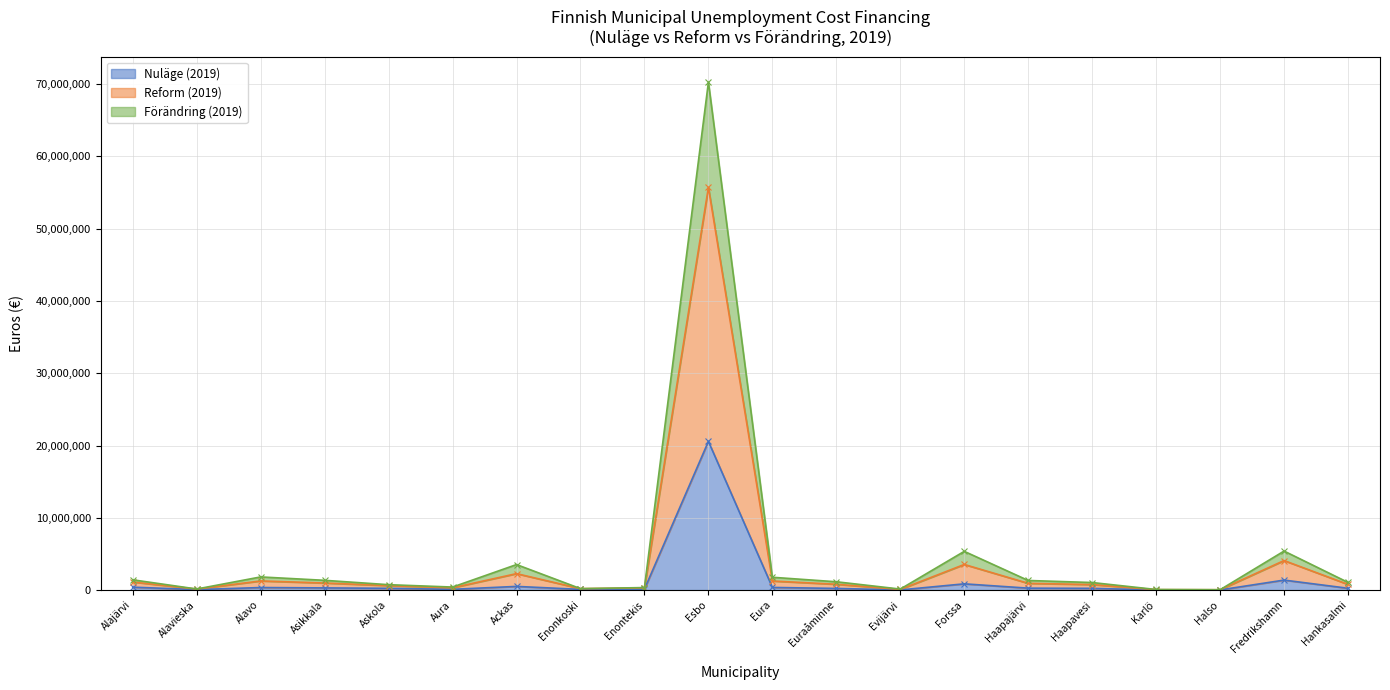

The value of Nuläge (2019) at Esbo is 20573875.8. True or false?

True